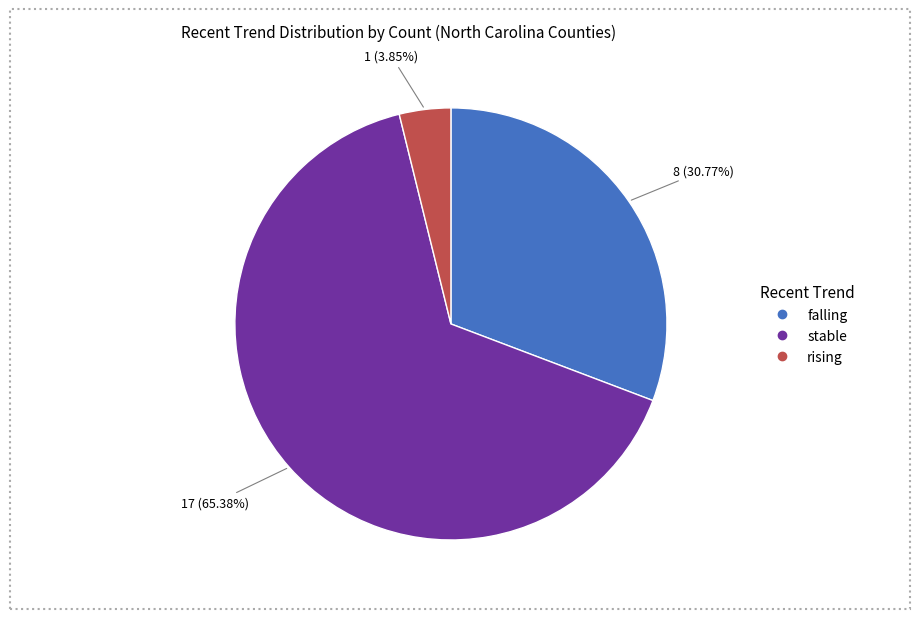

What is the majority slice?

stable